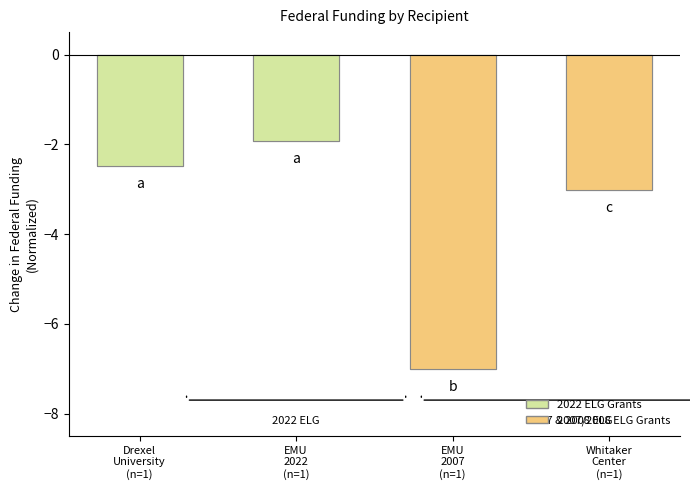

What is the difference between the values at EMU
2022
(n=1) and EMU
2007
(n=1)?

5.1